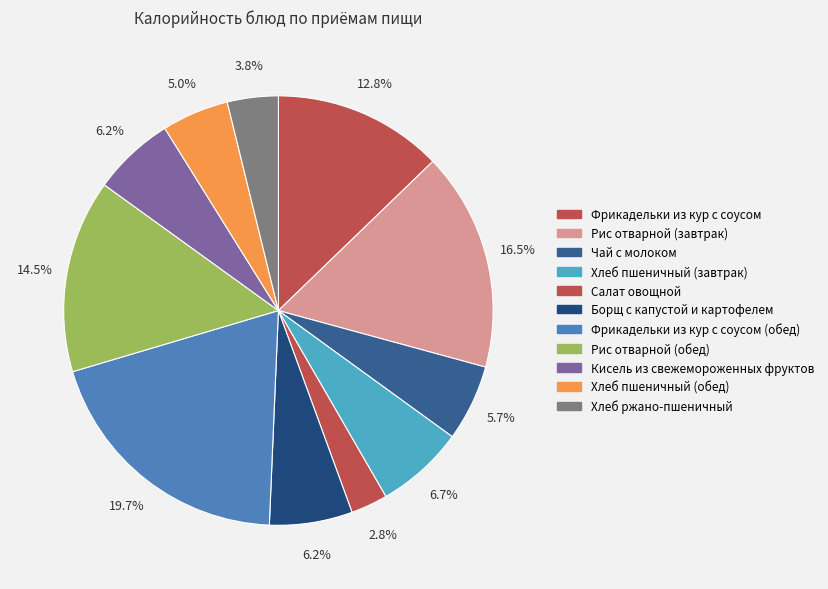

How many slices are in this pie chart?

11